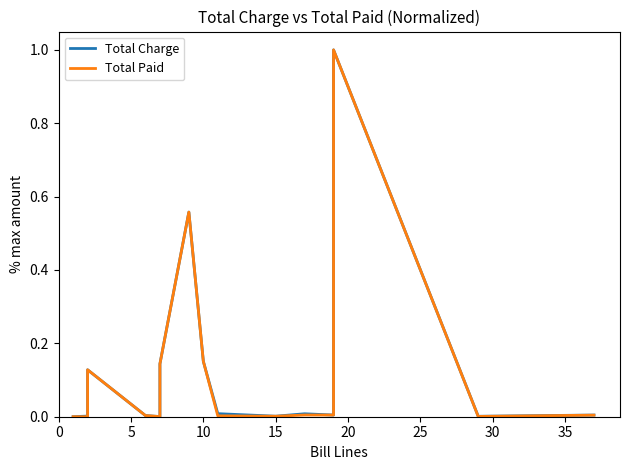

How many categories are shown in the chart?

15